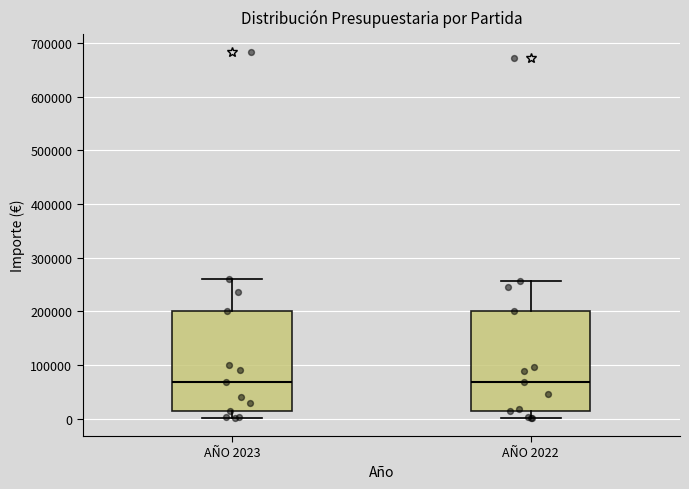

Where is the upper edge of the box for AÑO 2022 on the y-axis? The values are not printed on the chart, so give them approximately, as read against the axis.

200000